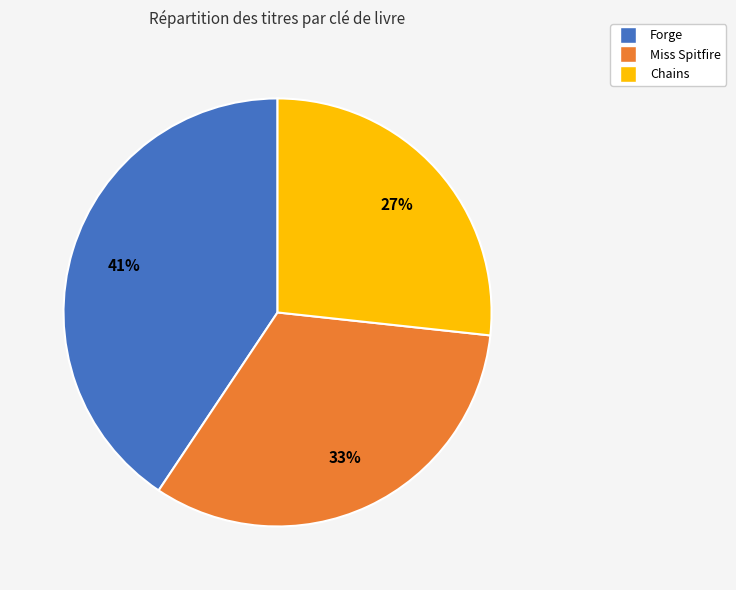

Which category has the smallest portion of the pie?

Chains